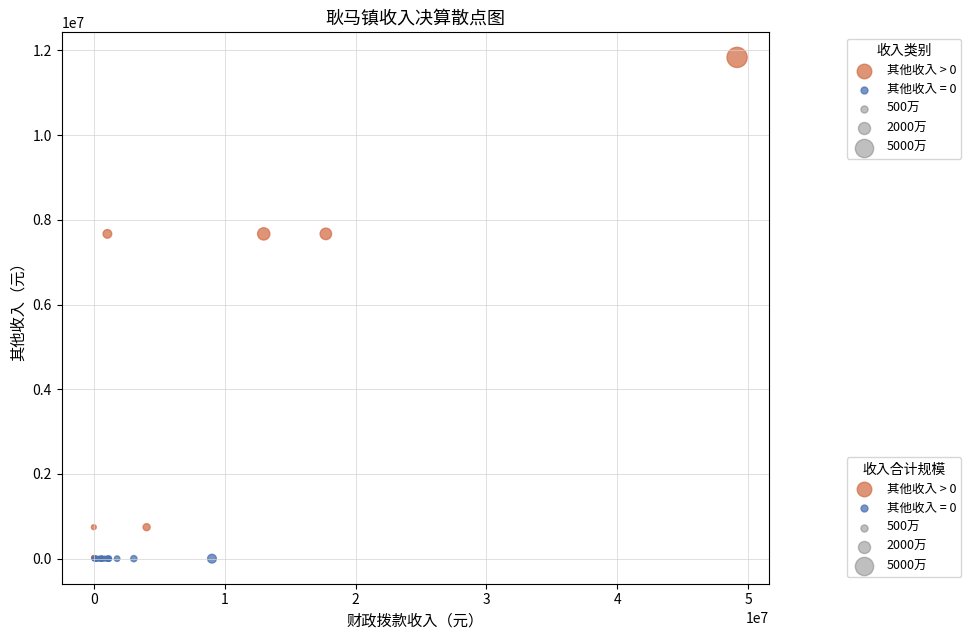

Which series contains the highest Y value?

其他收入 > 0